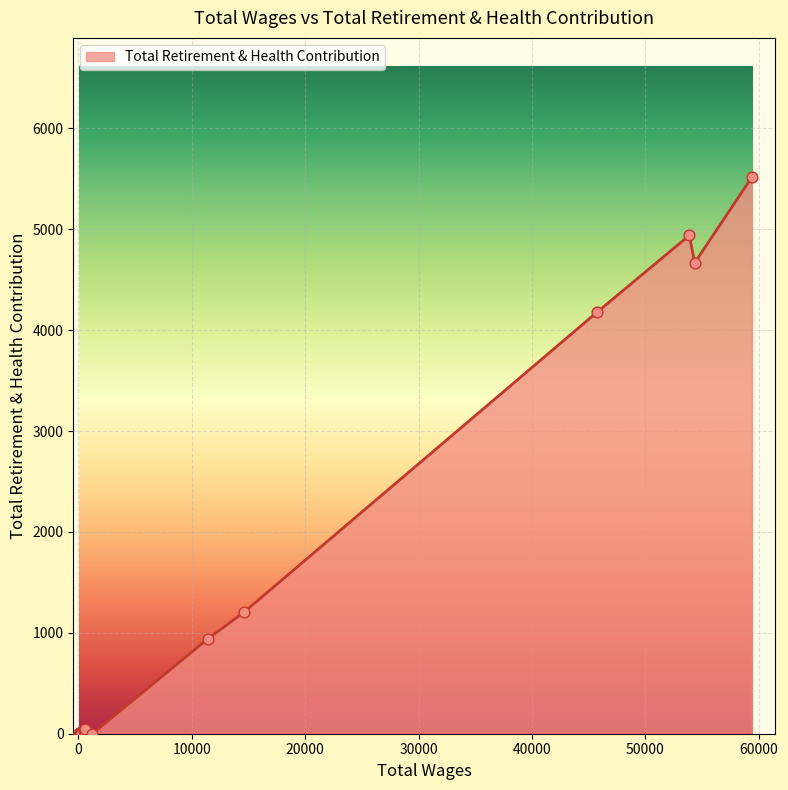

Which has a higher value, 100.0 or 100.0?

100.0